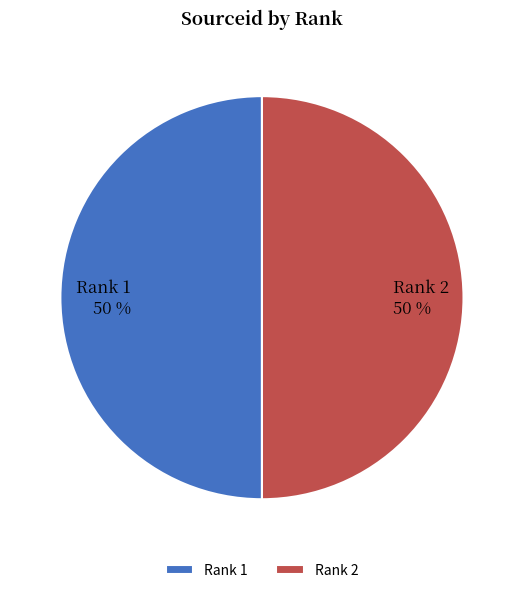

True or false: Rank 2 accounts for 50% of the total.

True